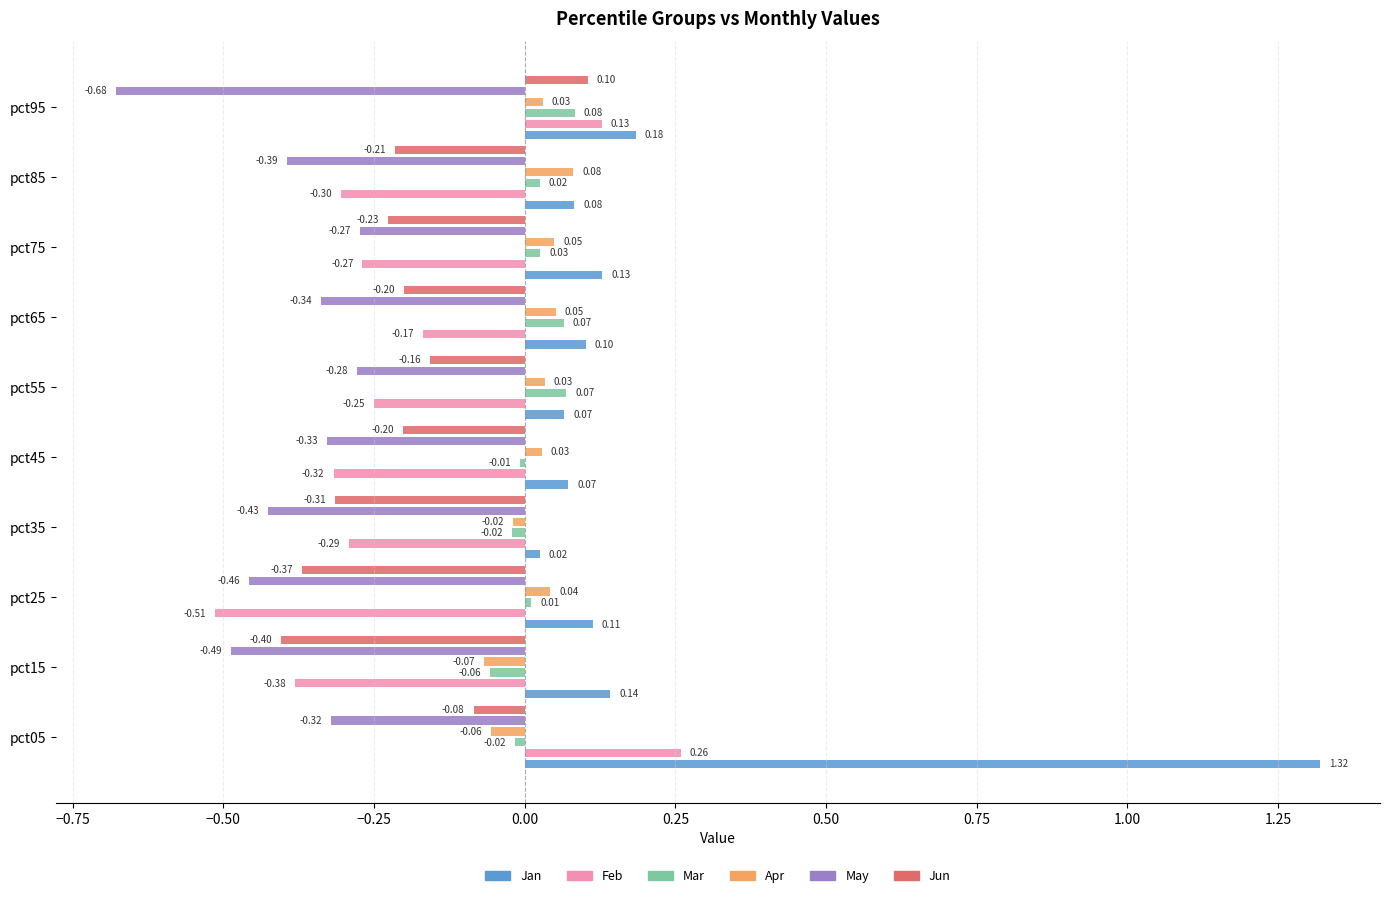

Is it true that Feb equals -0.2 at pct75?

False